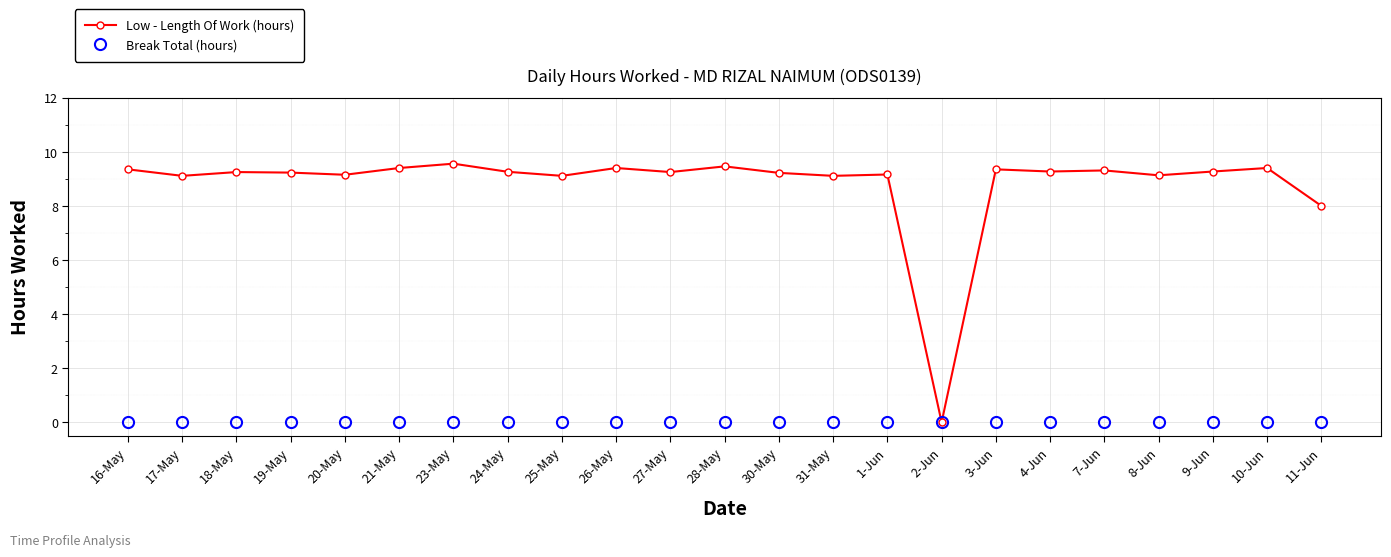

What is the value of the Low - Length Of Work (hours) point at the 10th from the left?

9.4